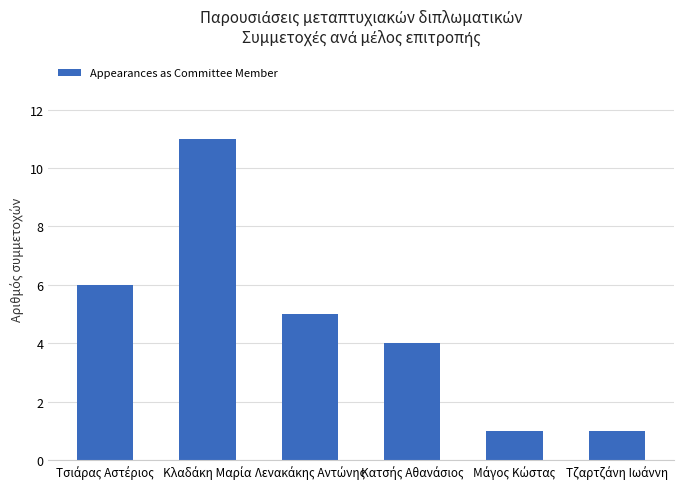

How many distinct data groups are displayed?

1